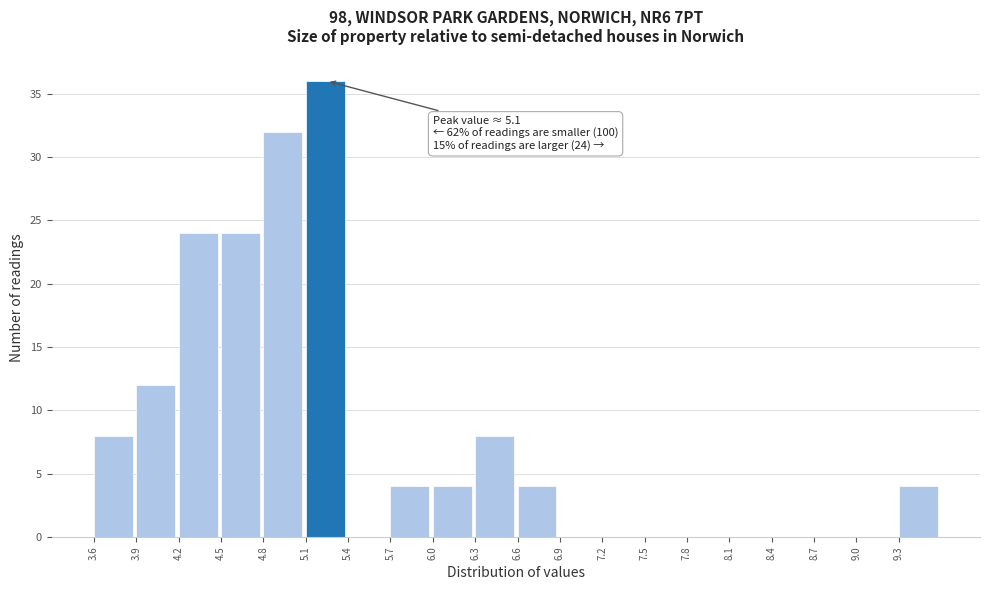

Over which range of the x-axis is the bar tallest?

5.1 to 5.4